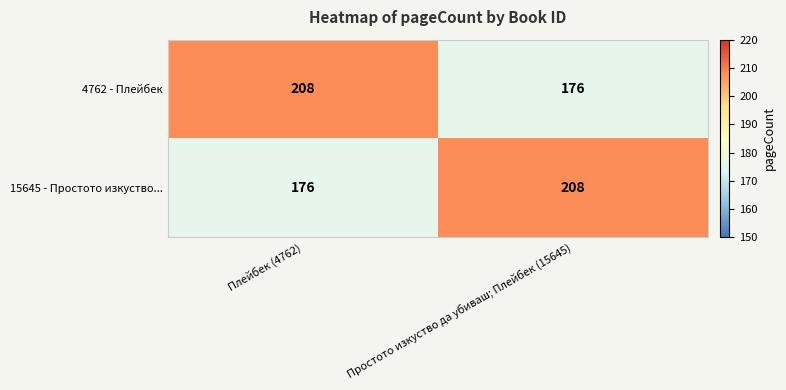

At which label is 15645 - Простото изкуство... closest to 192?

Плейбек (4762)